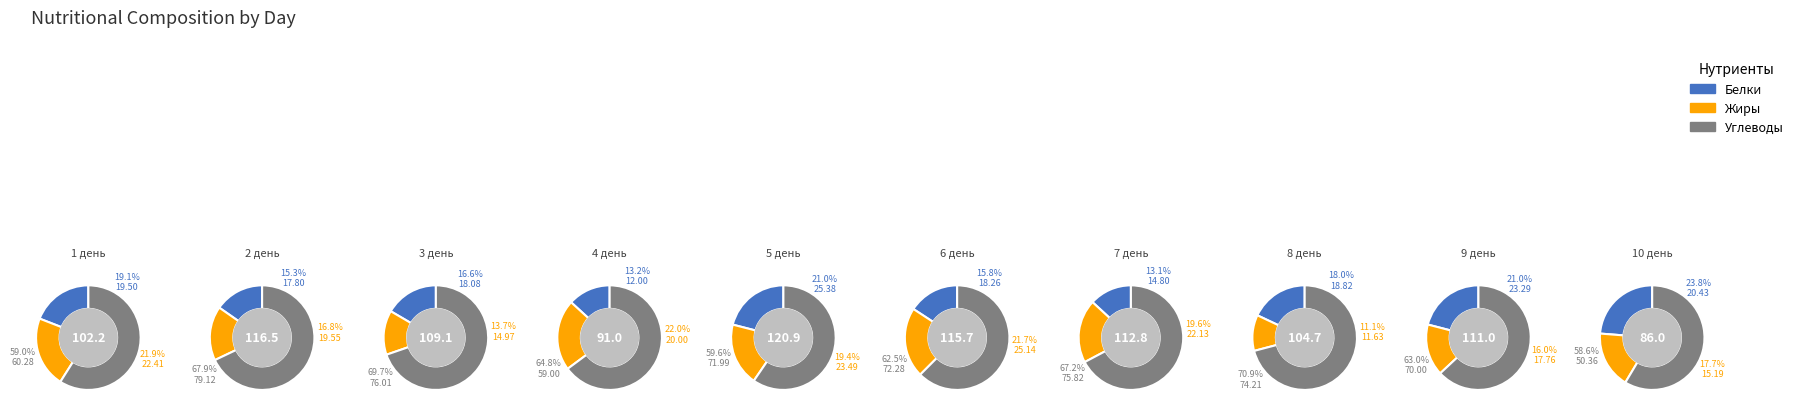

Between 3 день and 9 день, which series saw the biggest shift?

Углеводы